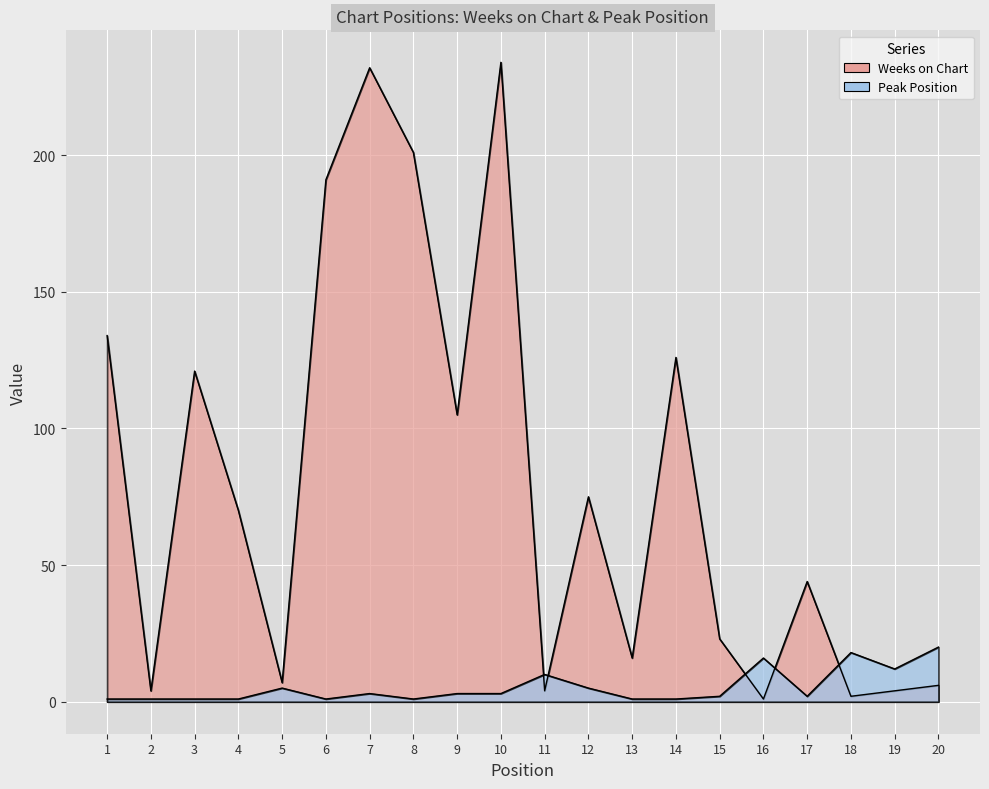

Reading left to right, what are all the values shown in this chart?

Weeks on Chart: 134	4	121	70	7	191	232	201	105	234	4	75	16	126	23	1	44	2	4	6
Peak Position: 1	1	1	1	5	1	3	1	3	3	10	5	1	1	2	16	2	18	12	20